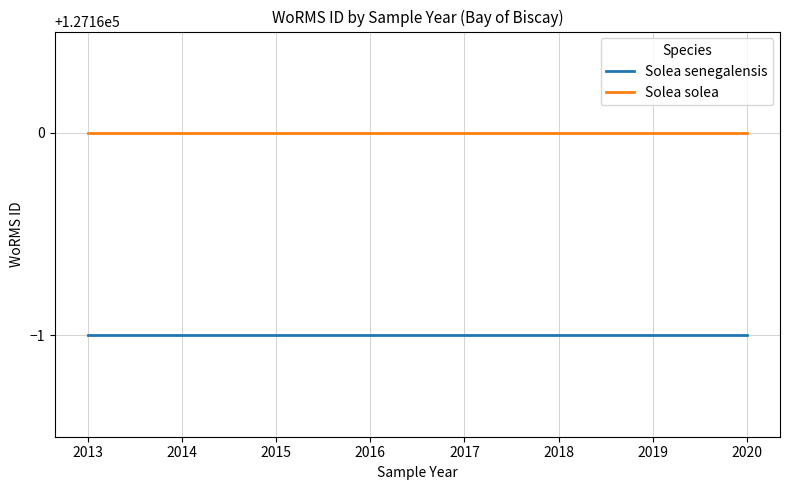

True or false: Solea senegalensis and Solea solea cross at least once.

False